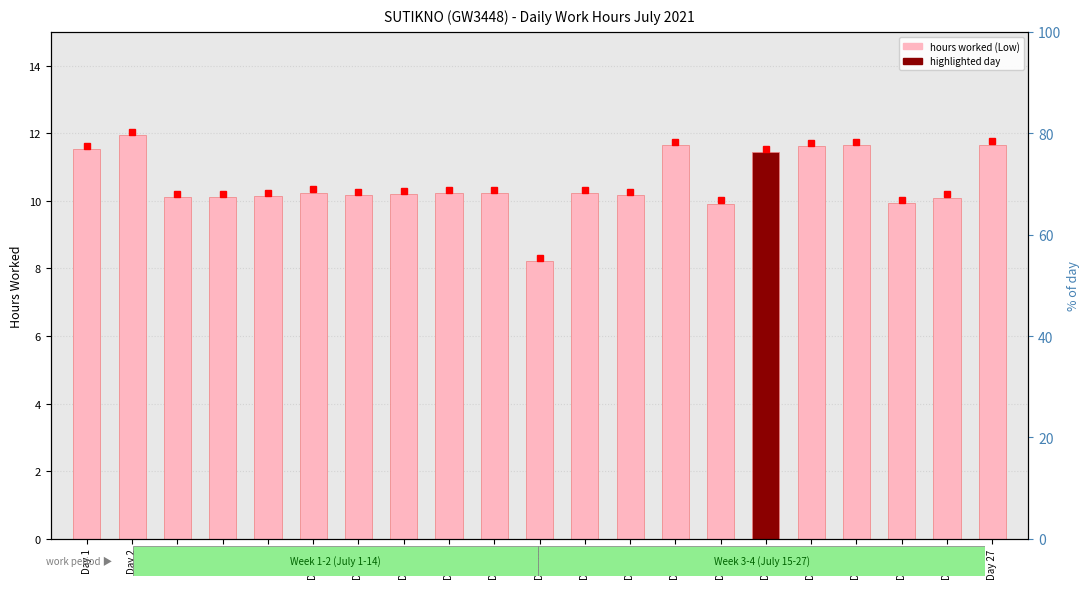

The value at Day 19 is 11.6. True or false?

True